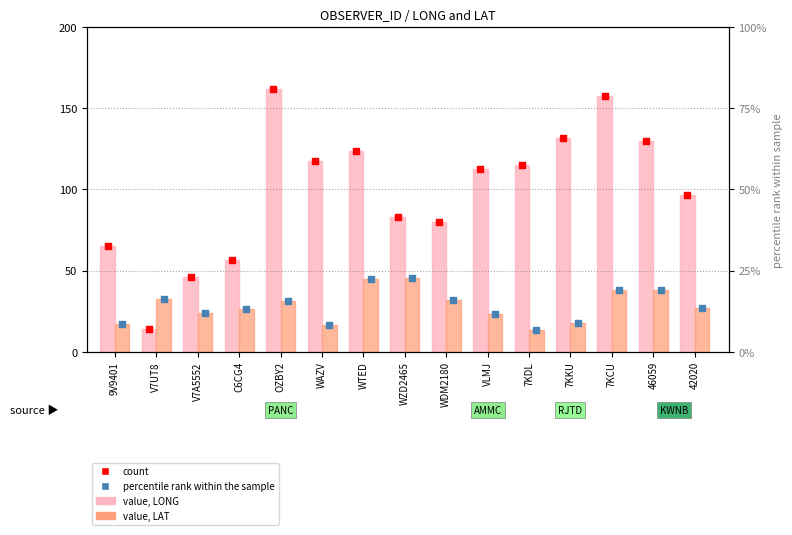

At which category is the sum across all series the highest?

7KCU